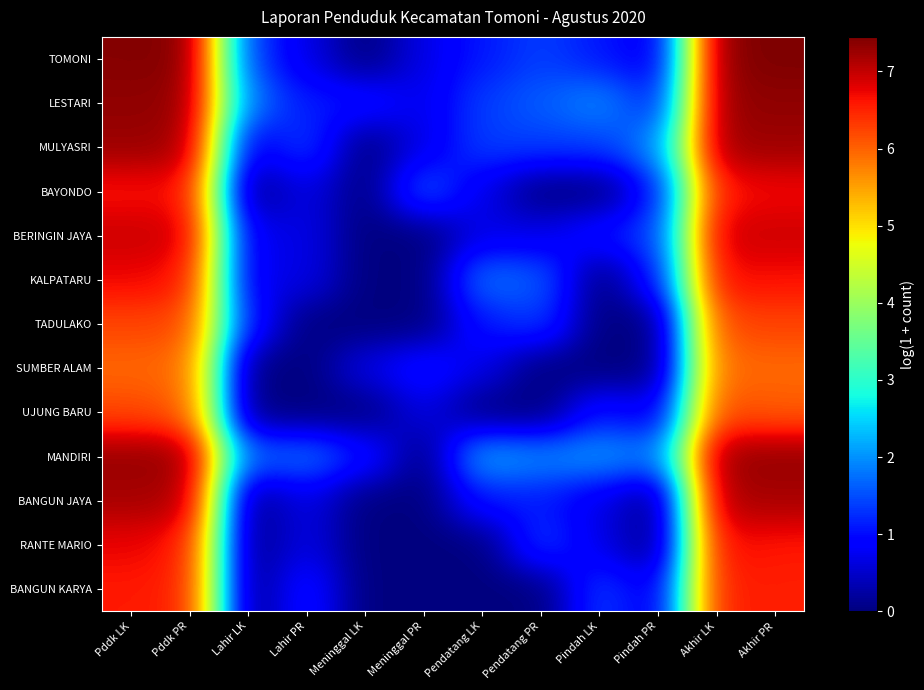

At how many categories does at least one series exceed 2?

6